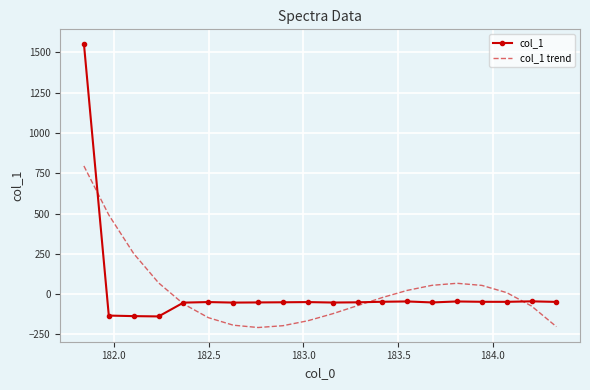

Count the number of categories in the chart.

20